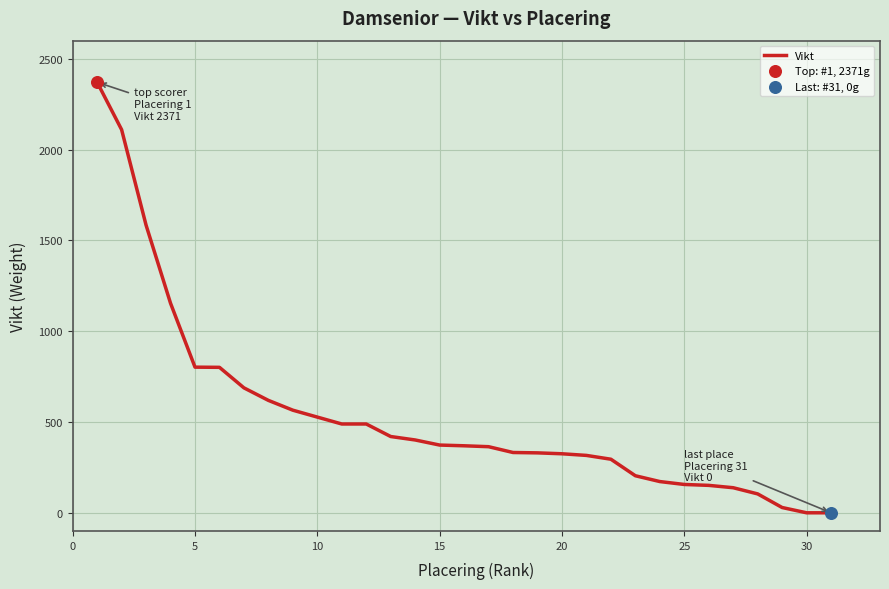

What is the maximum value shown in the chart?

2371